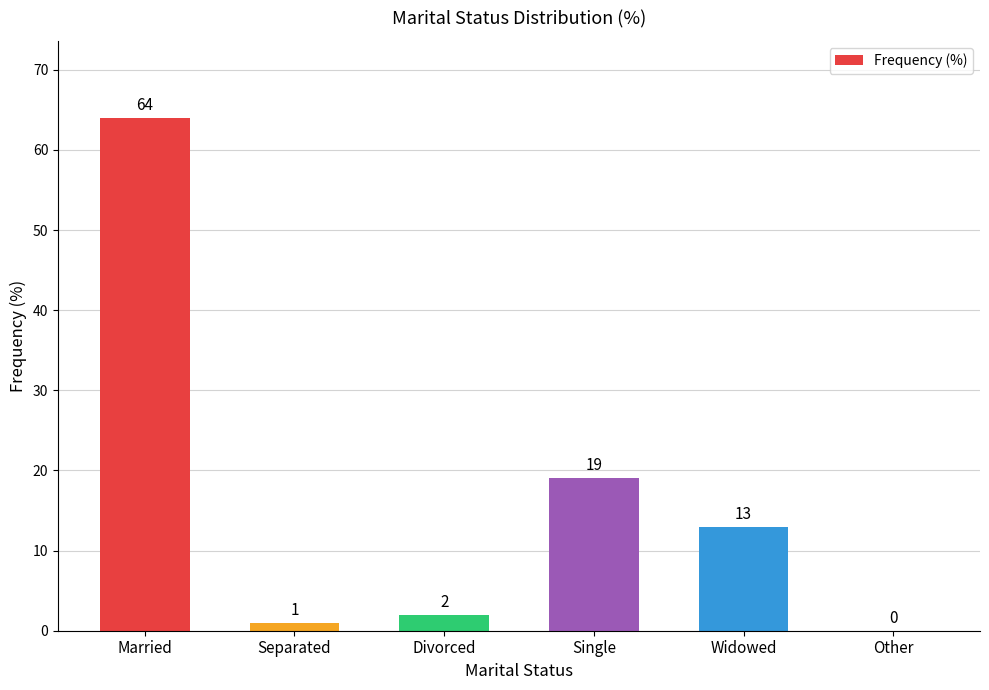

The value at Other is 37. True or false?

False